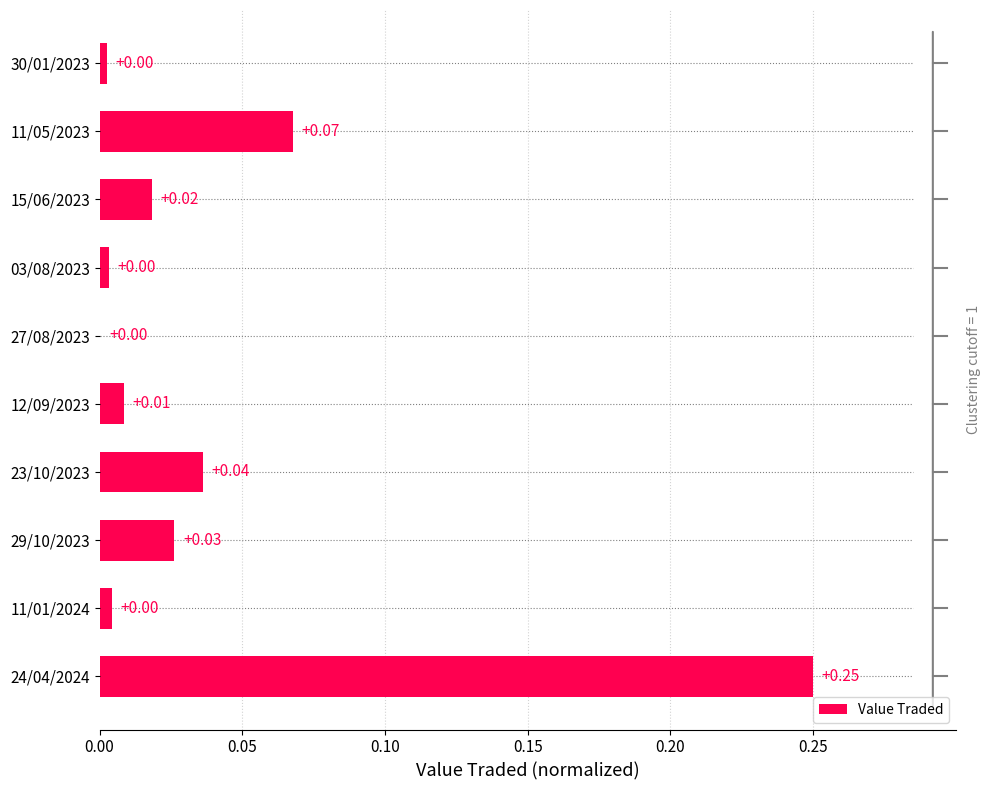

Which has a higher value, 15/06/2023 or 24/04/2024?

24/04/2024